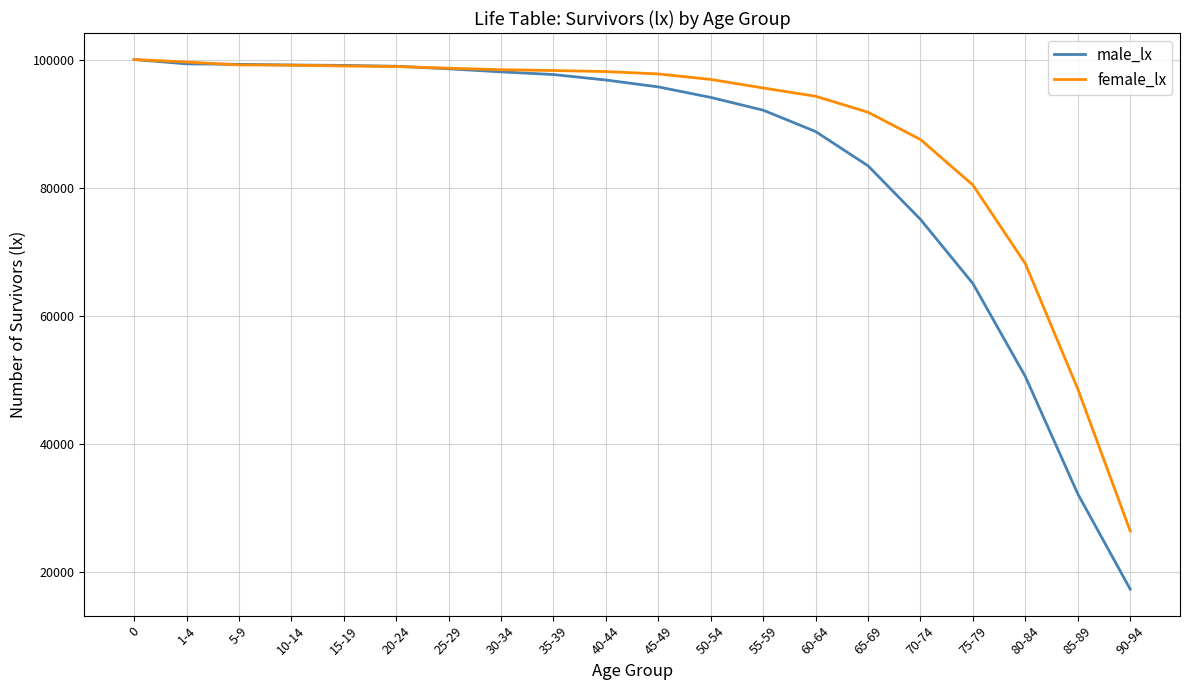

Which series has the largest range (max minus min)?

male_lx